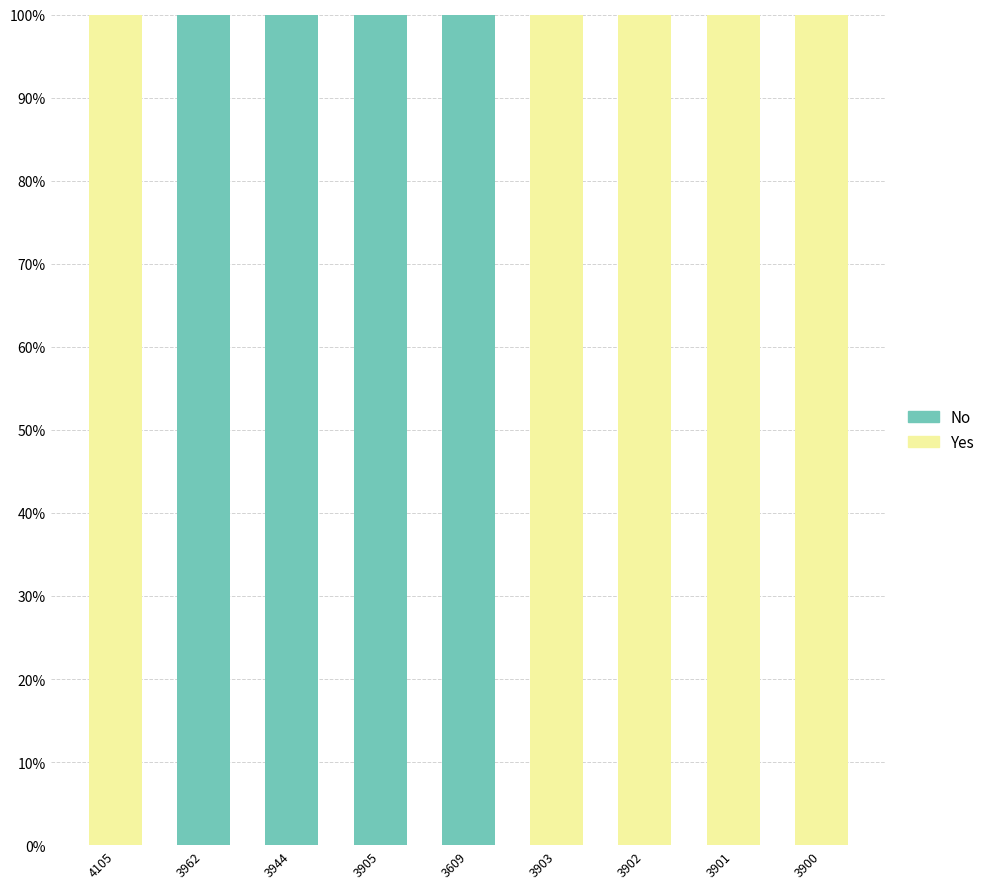

What is the sum of the Yes values at 3609 and 3903?

100